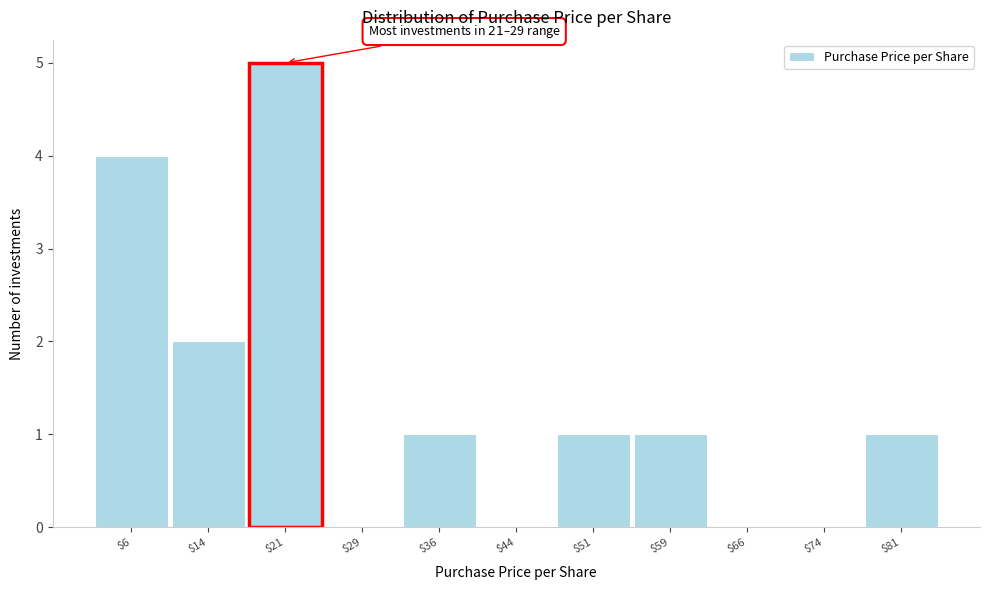

At which category does the chart reach its peak across all series?

$21